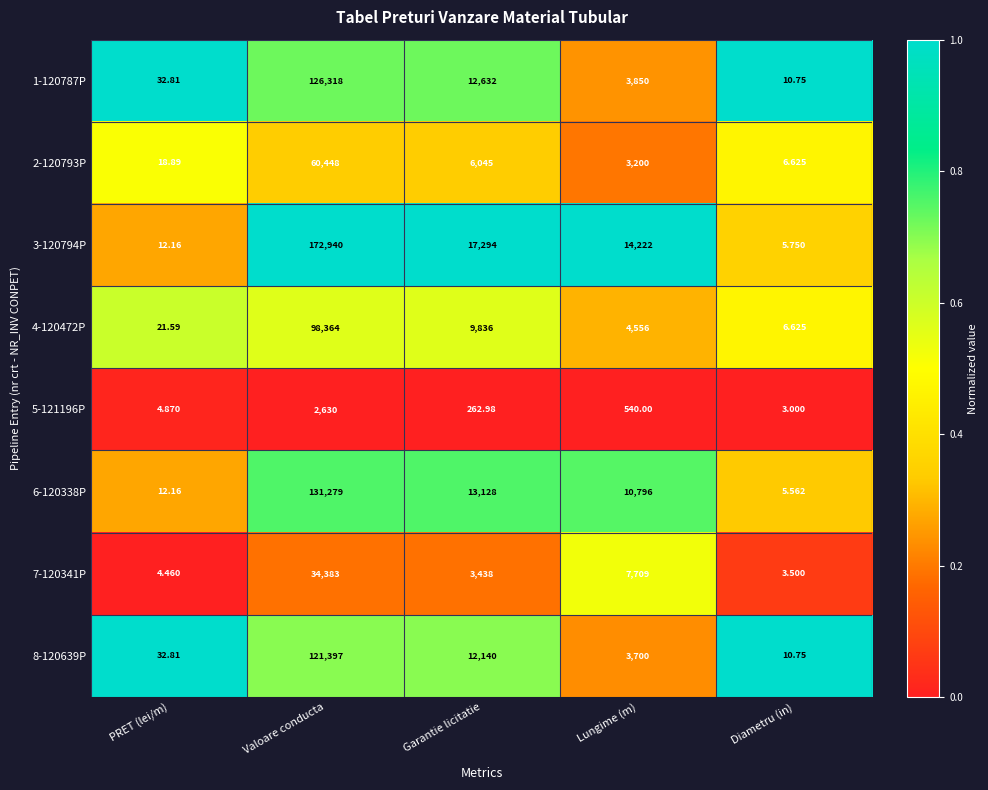

Which label corresponds to the smallest value in the chart?

Diametru (in)